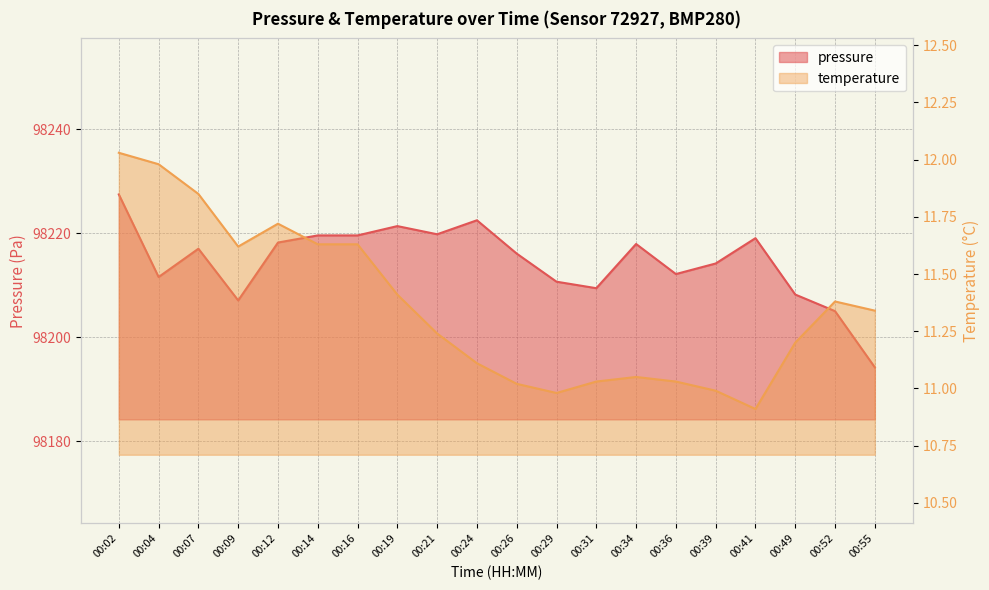

Is the value of pressure at 00:24 greater than the value of temperature at 00:02?

Yes